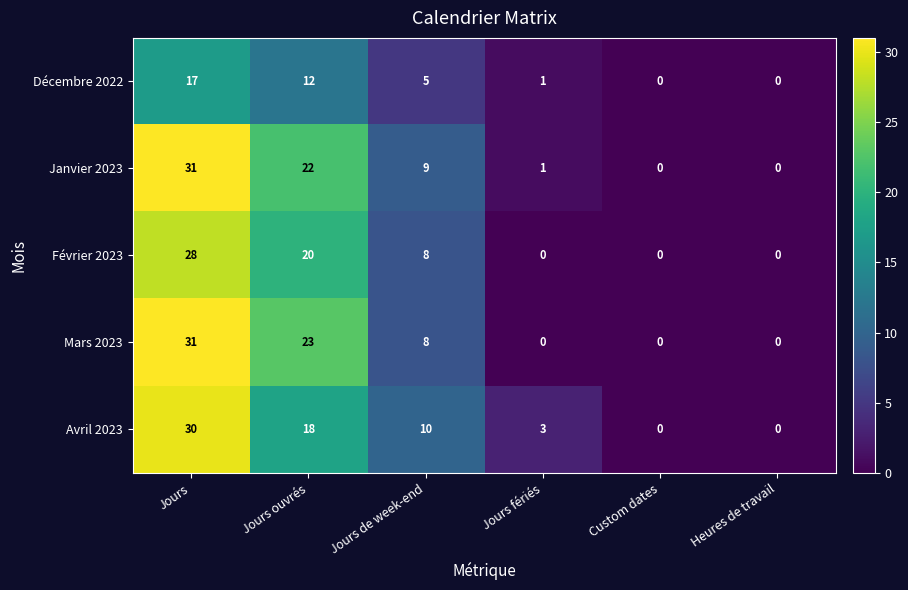

True or false: Février 2023 has a value of 0 at Heures de travail.

True